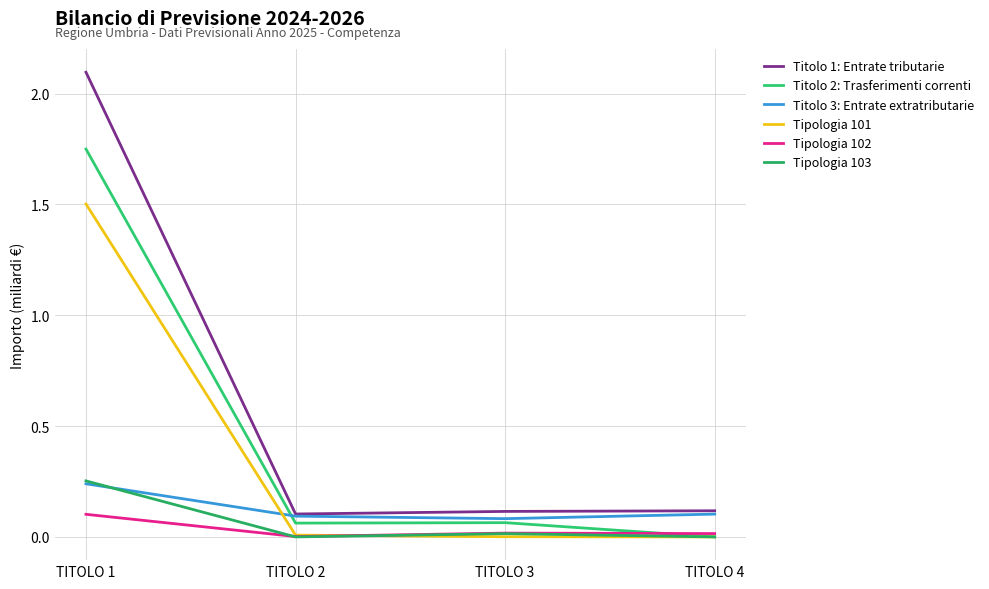

At which category is the sum across all series the highest?

TITOLO 1